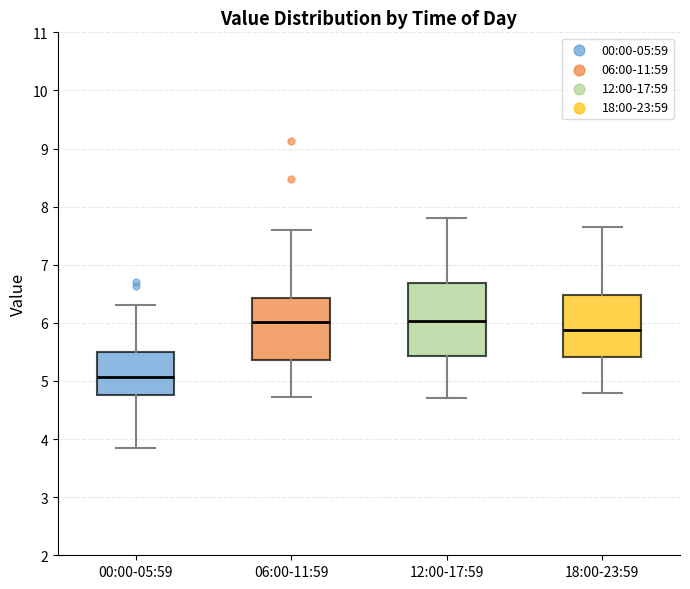

Where does the lower whisker of the box for 18:00-23:59 end on the y-axis? The values are not printed on the chart, so give them approximately, as read against the axis.

4.8